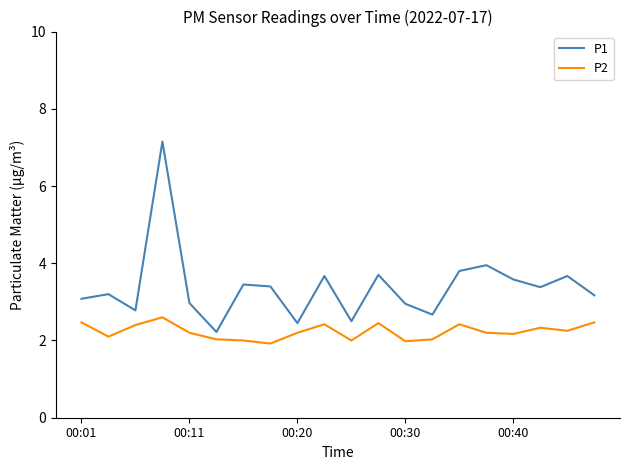

What are all the series names shown in the legend?

P1, P2